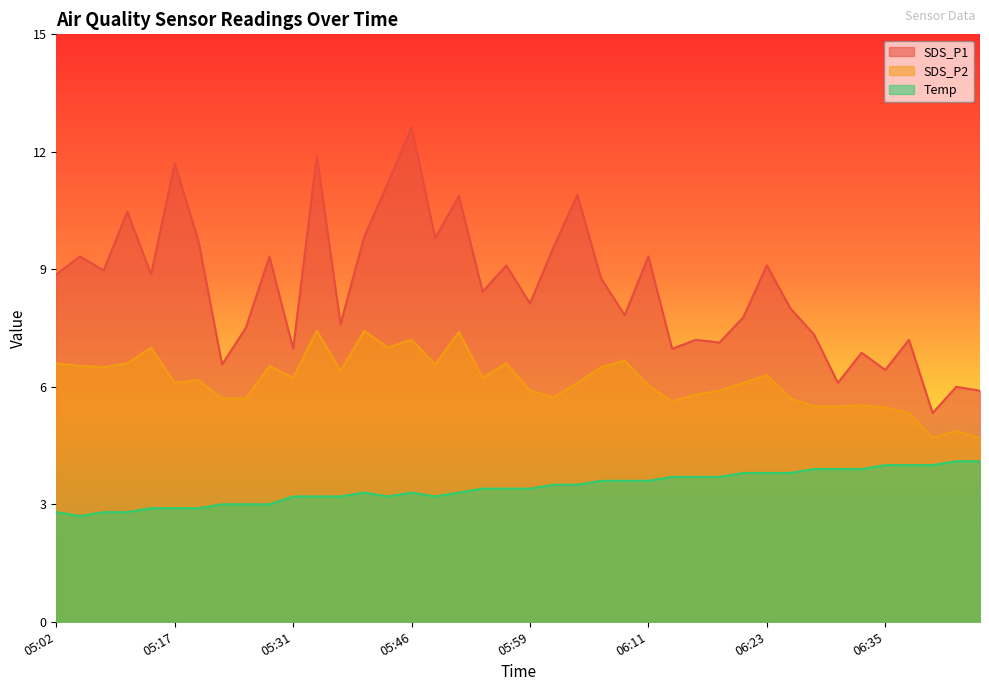

The value of SDS_P2 at 06:09 is 6.7. True or false?

True